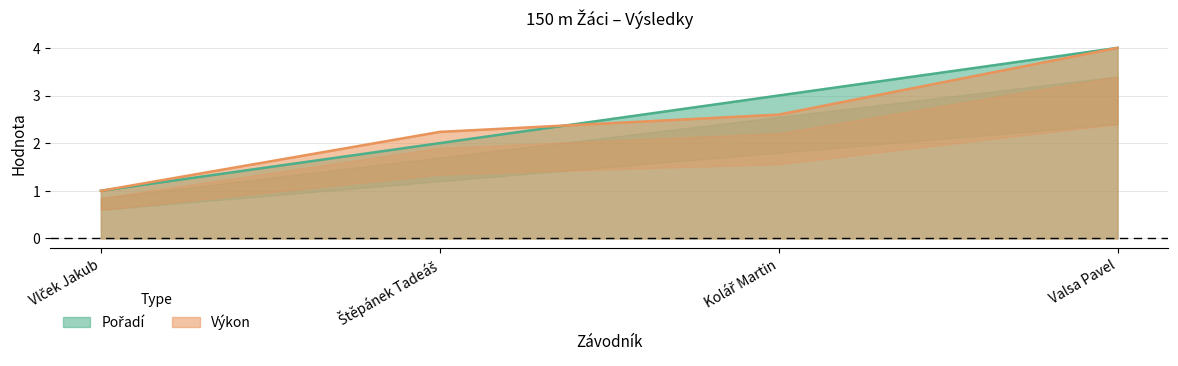

At which label does Pořadí reach its minimum?

Vlček Jakub